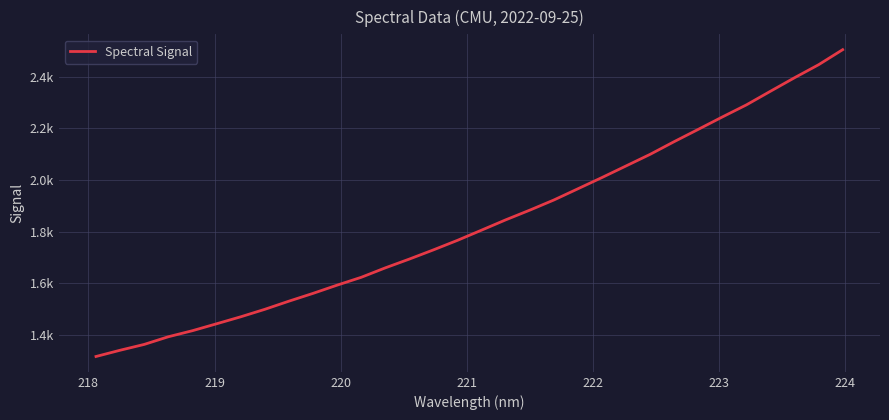

Does the chart display data point markers on the line(s)?

No